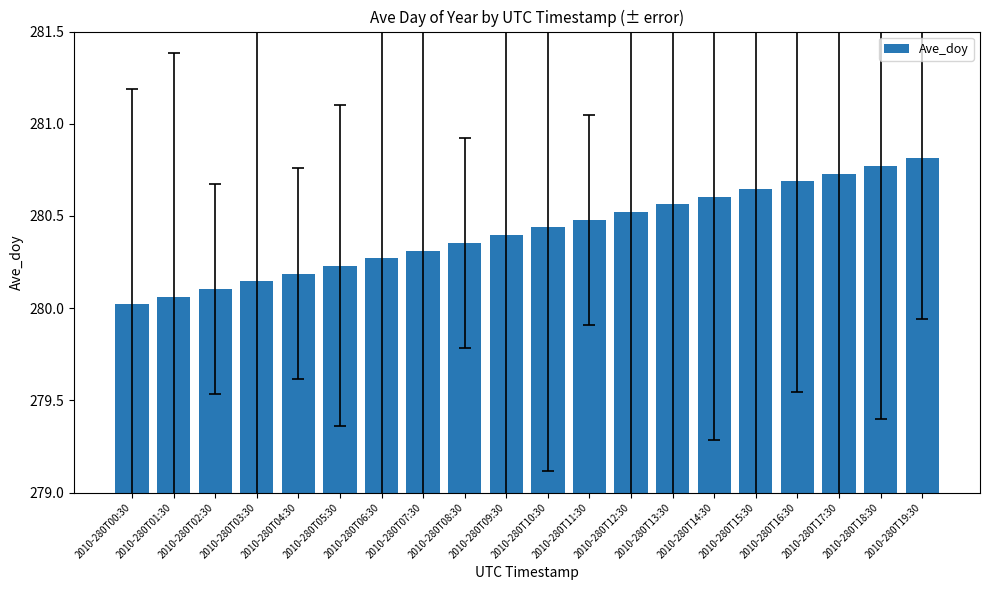

The value at 2010-280T15:30 is 77.2. True or false?

False